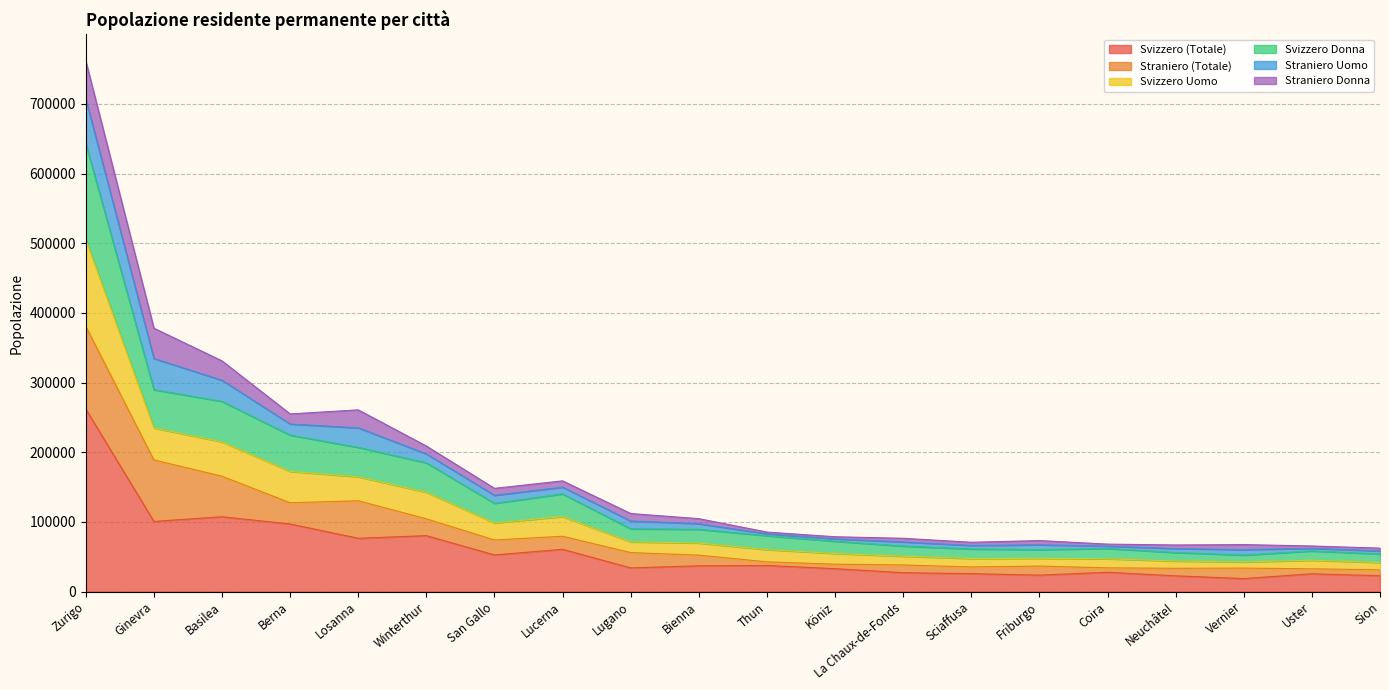

The value of Svizzero (Totale) at Sciaffusa is 25793. True or false?

True